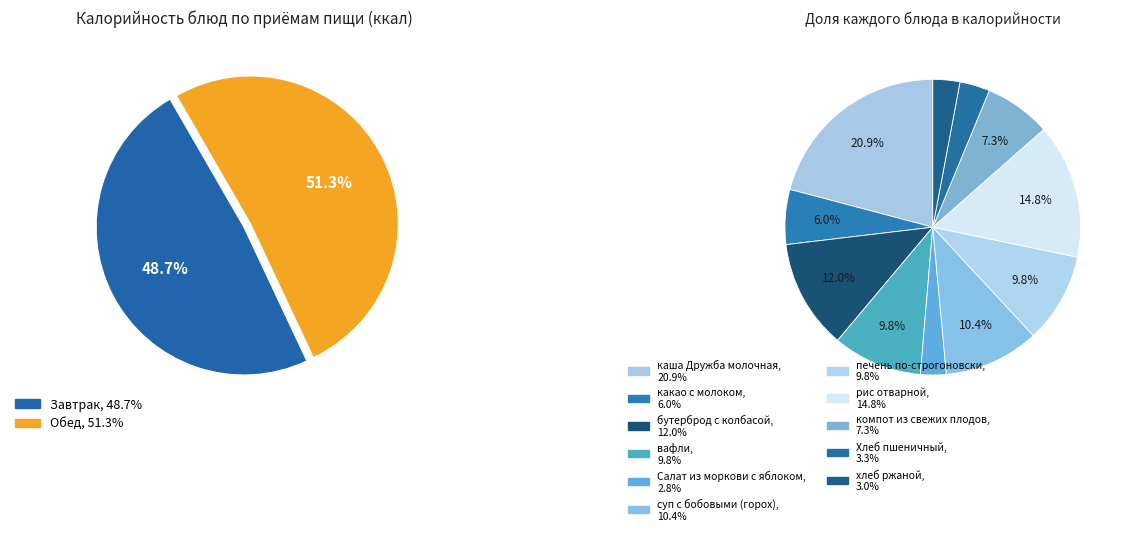

What percentage is the вафли slice, to the nearest percent?

10%